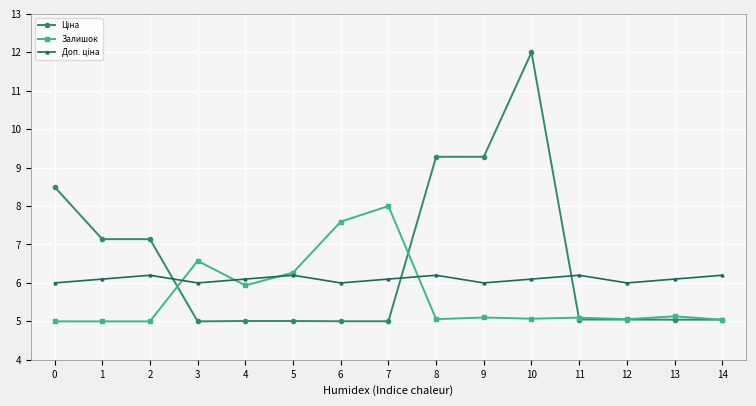

Which category has the highest value across all series?

10